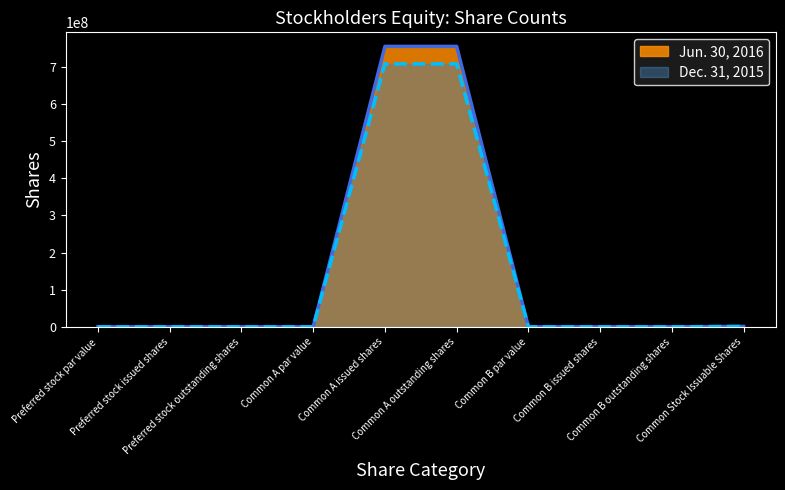

The Jun. 30, 2016 series shows -317936137 at Preferred stock par value. True or false?

False